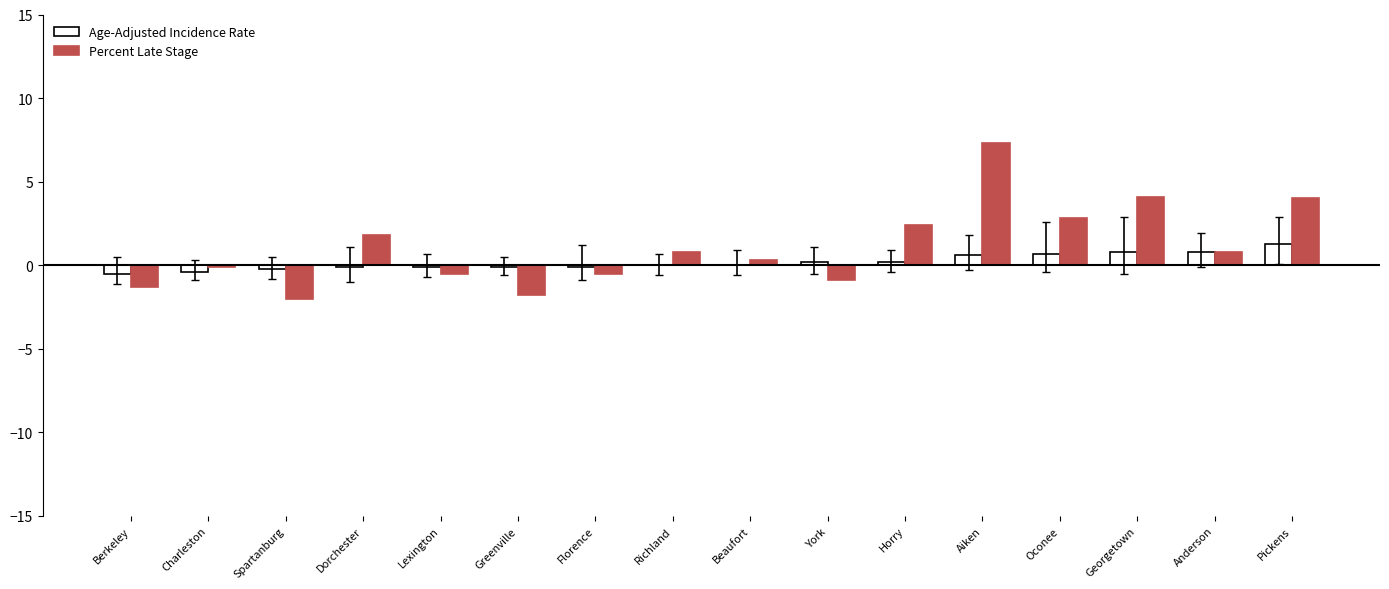

What is the highest value of the Percent Late Stage series?

7.3